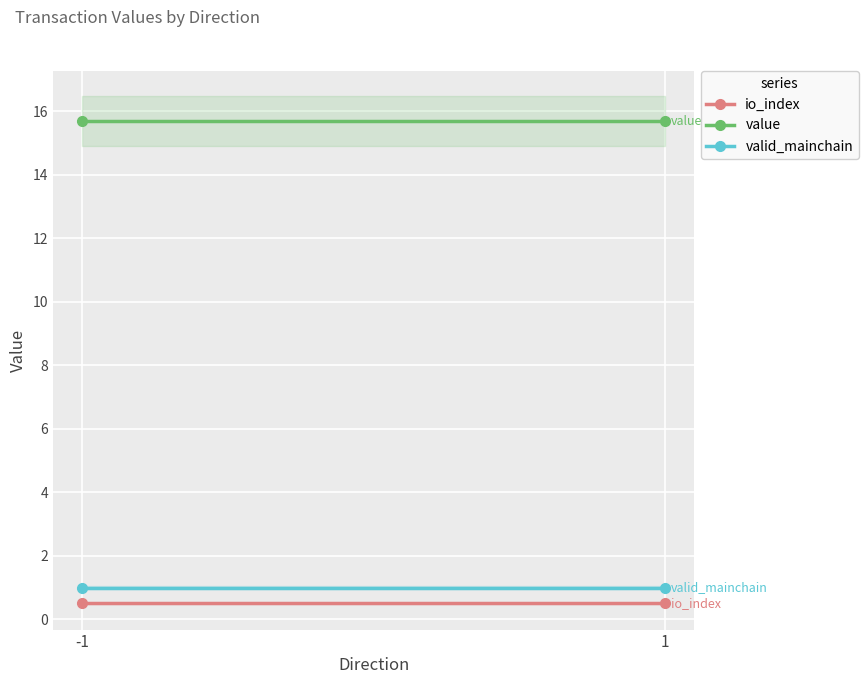

Reading right to left, what are all the values shown in this chart?

io_index: 0.5	0.5
value: 15.7	15.7
valid_mainchain: 1.0	1.0